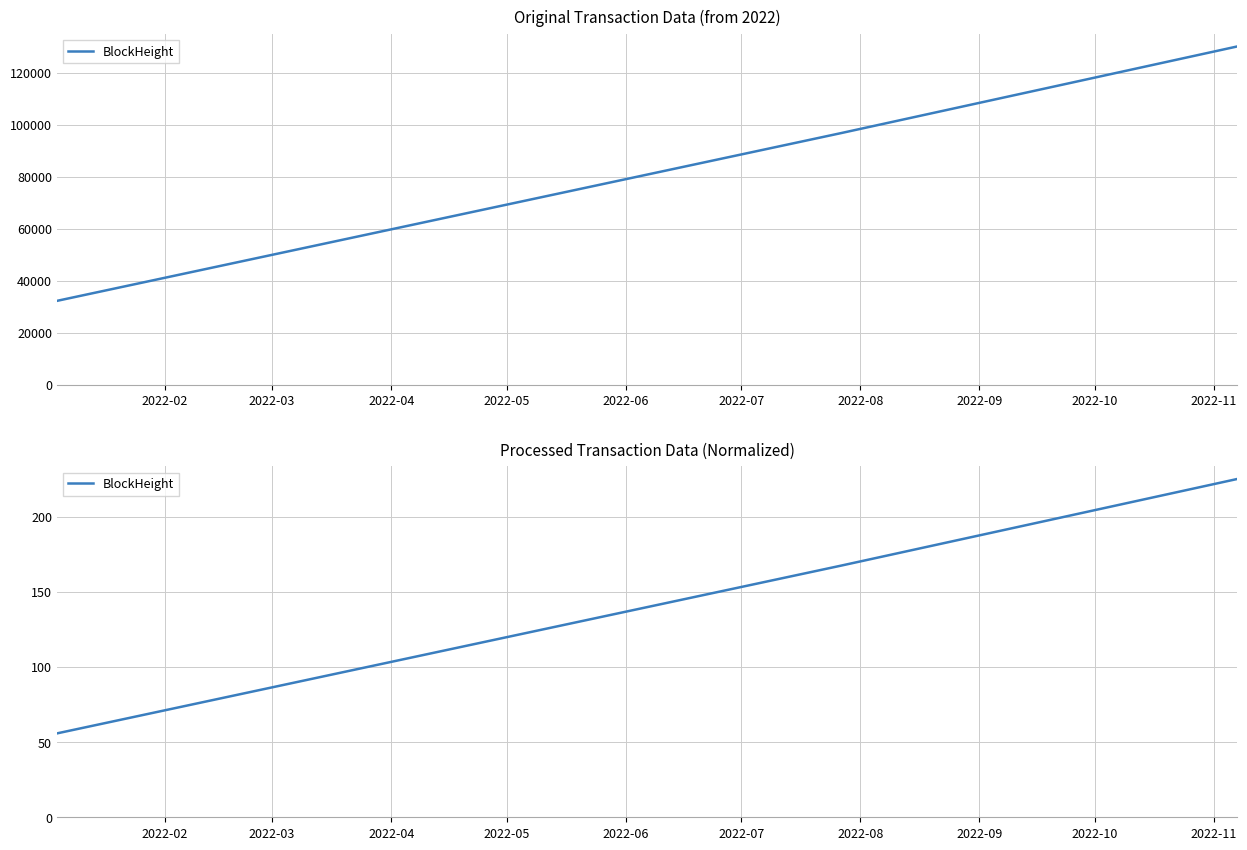

Which label corresponds to the smallest value in the chart?

2022-02